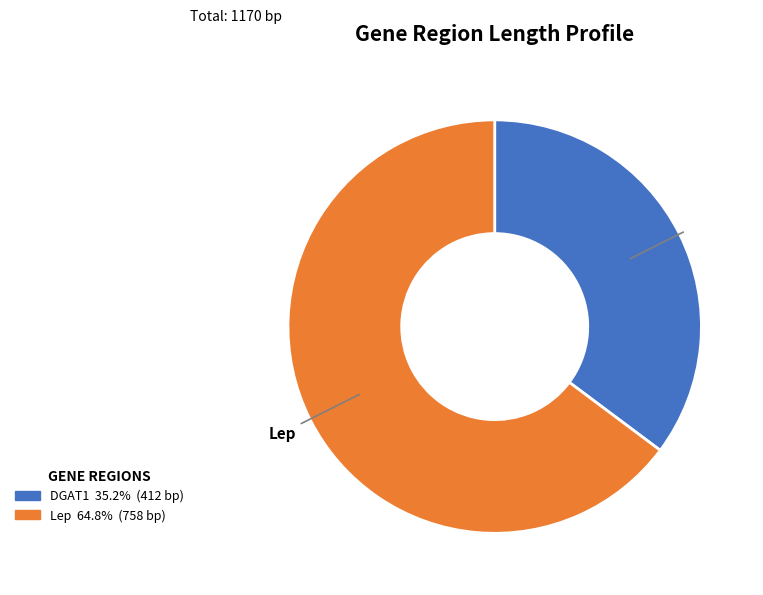

Rank the categories by value from highest to lowest.

Lep, DGAT1